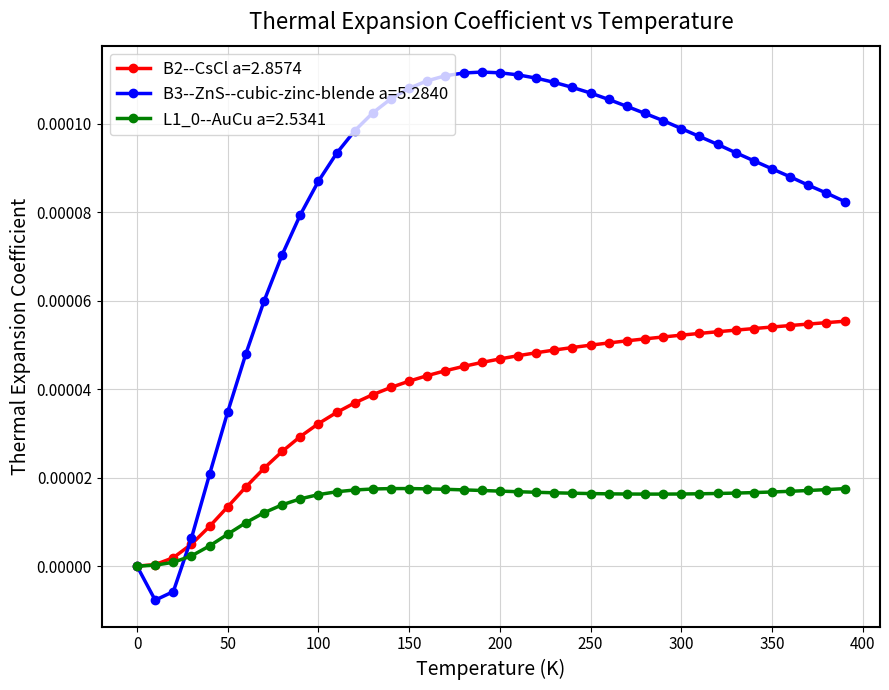

How many lines are shown in the chart?

3